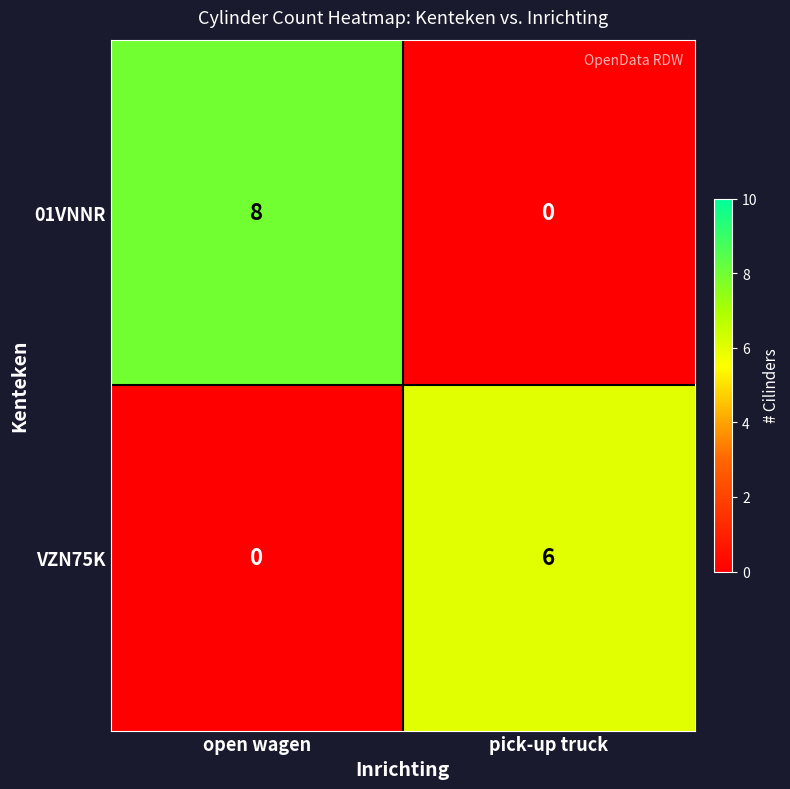

The value of VZN75K at open wagen is -3. True or false?

False